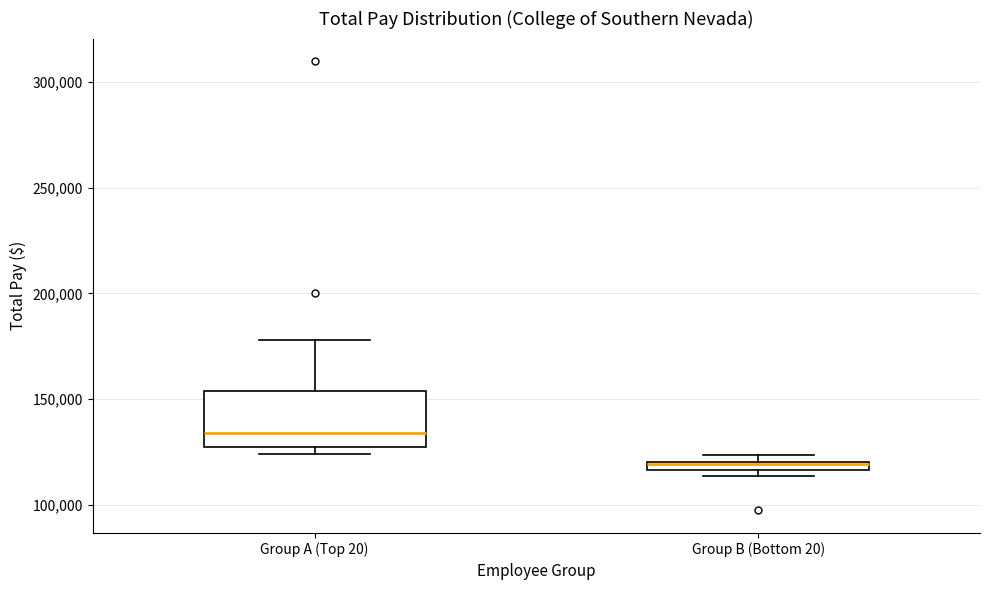

Which box's median line is the lowest?

Group B (Bottom 20)